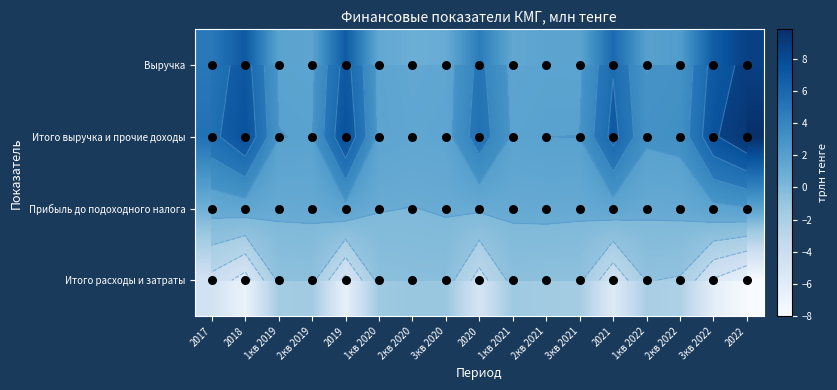

What is the average value of the Выручка series?

3.5